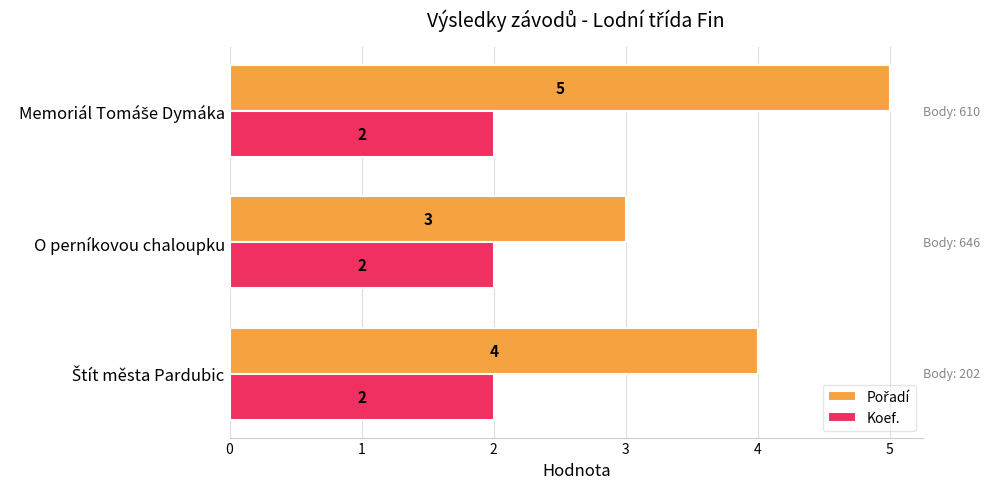

The Koef. series shows 0 at O perníkovou chaloupku. True or false?

False